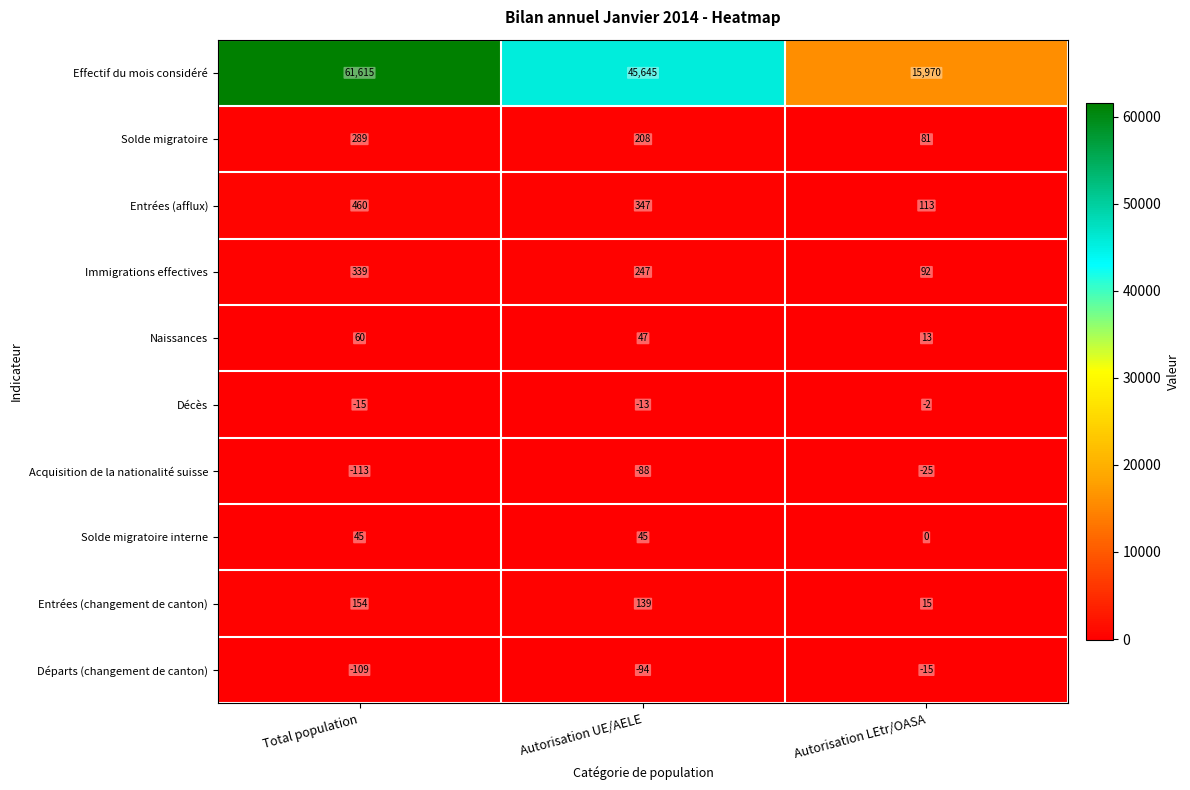

At which label does Effectif du mois considéré first exceed 45645?

Total population